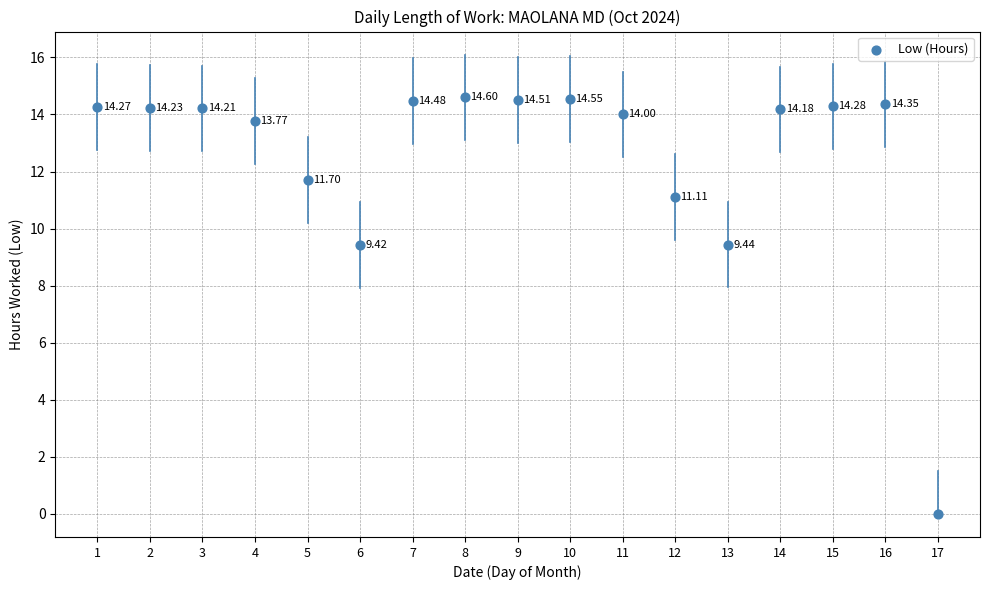

What is the range of Y values (max minus min)?

14.6